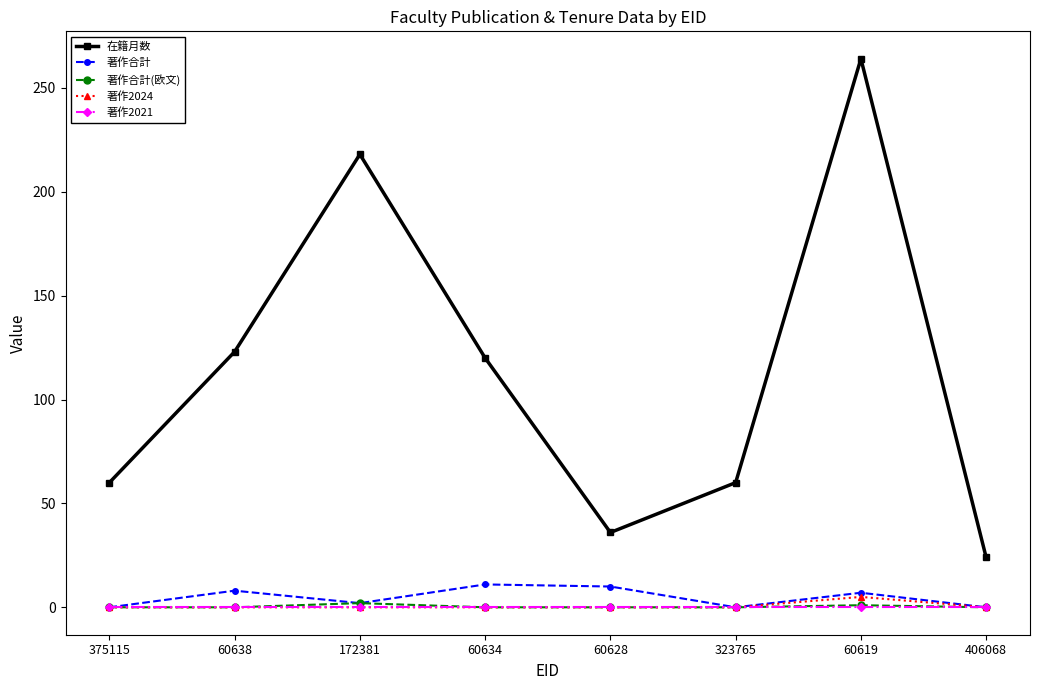

At which category is the sum across all series the highest?

60619